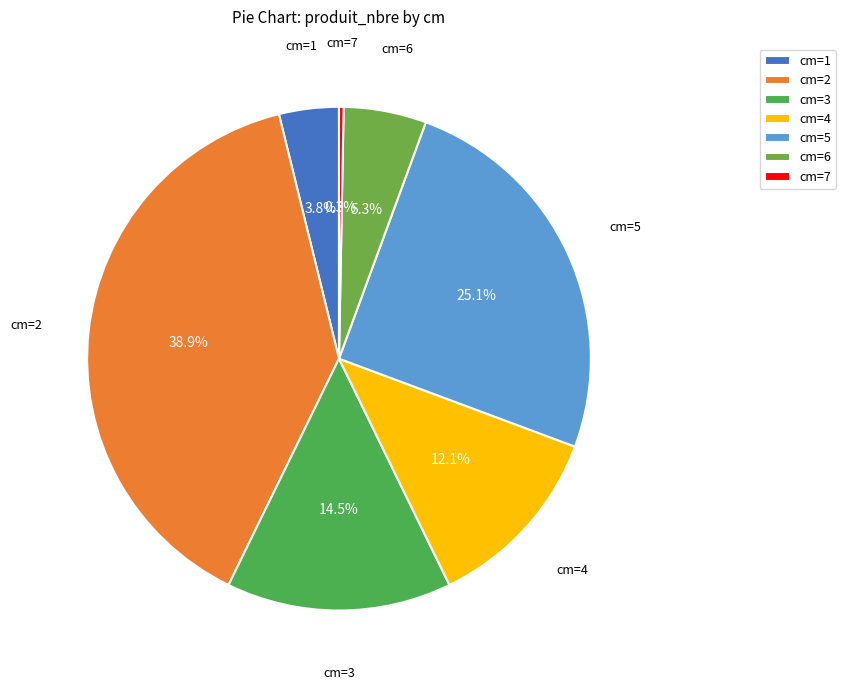

What is the largest slice in the pie chart?

cm=2